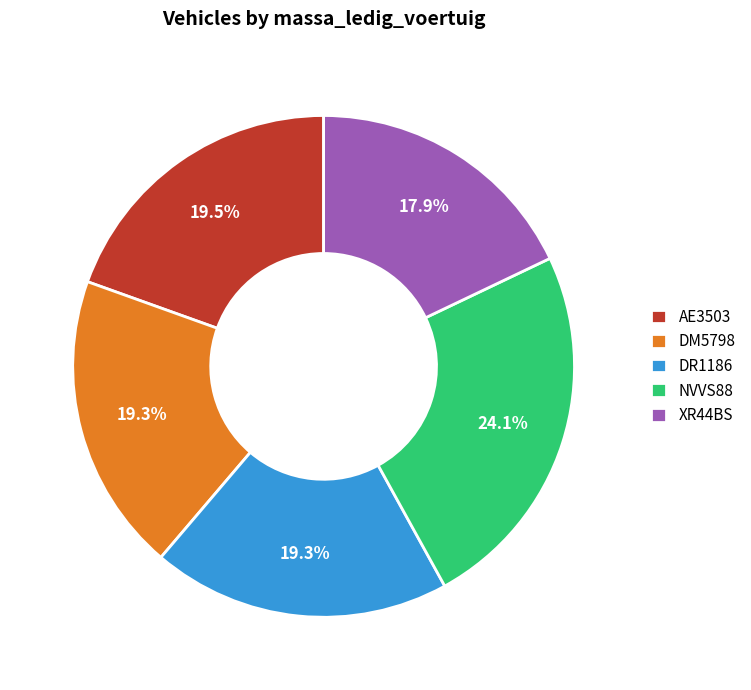

Which slice is the smallest?

XR44BS